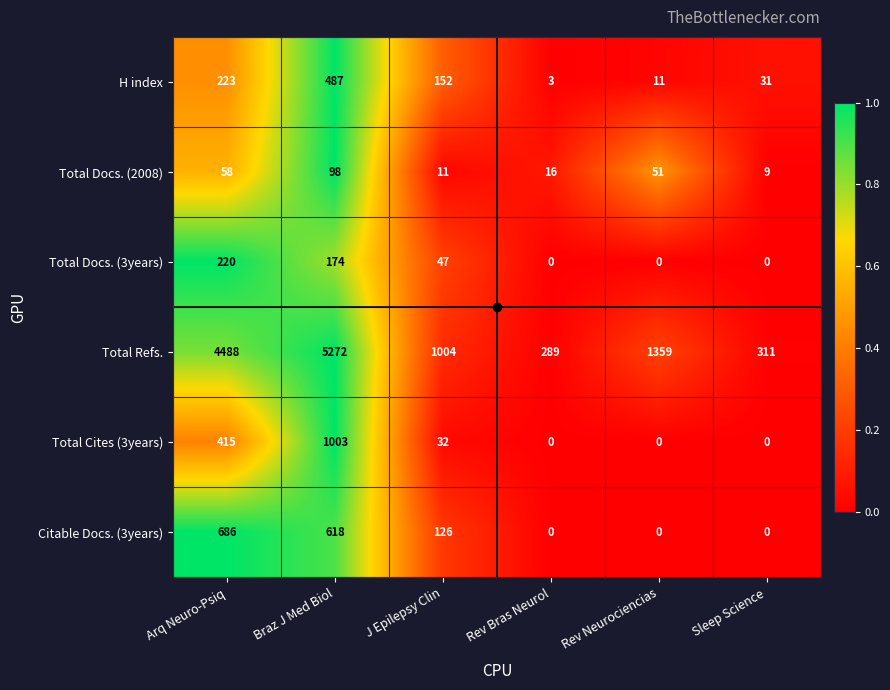

What is the average value of the Citable Docs. (3years) series?

238